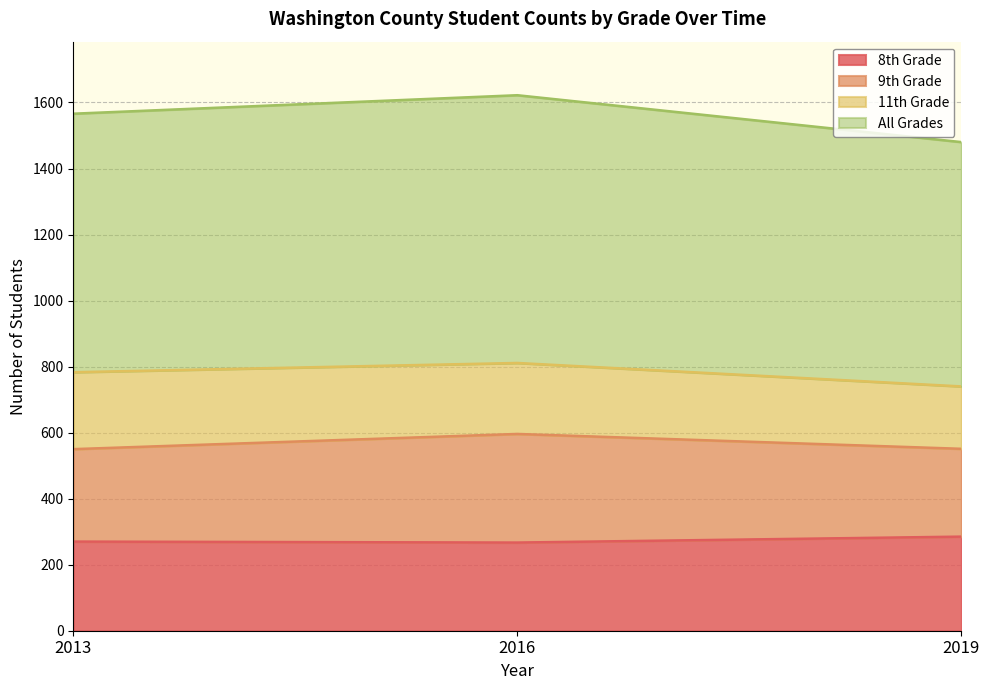

How many values in the 8th Grade series exceed 270?

1